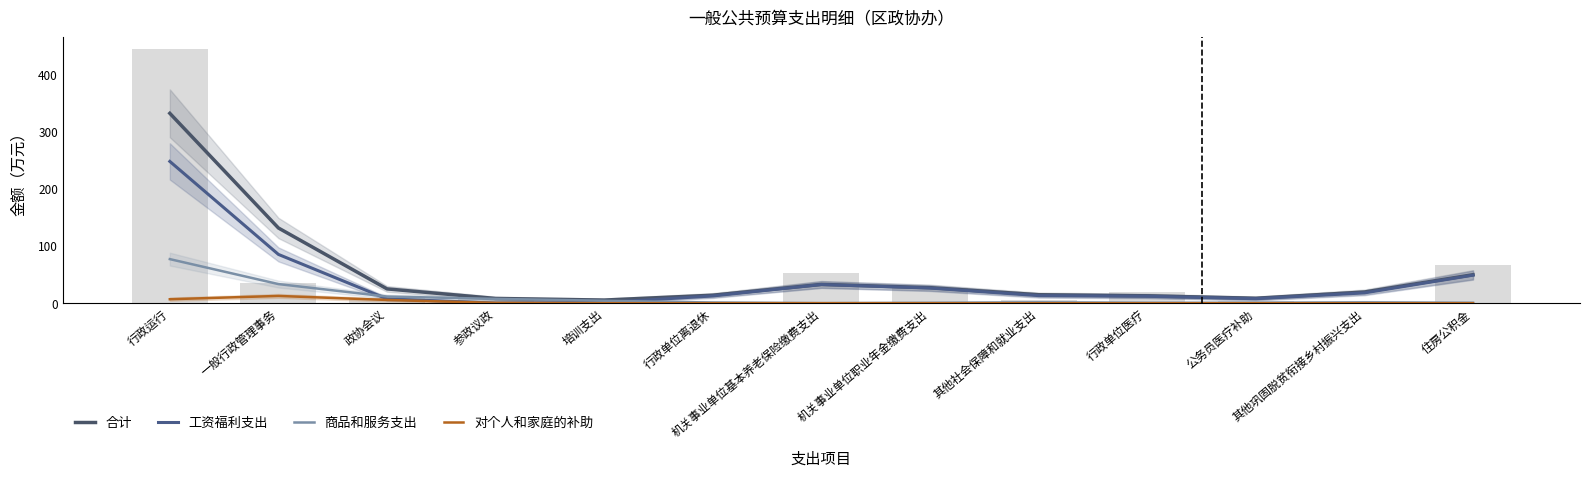

At which label is 商品和服务支出 closest to 38?

一般行政管理事务